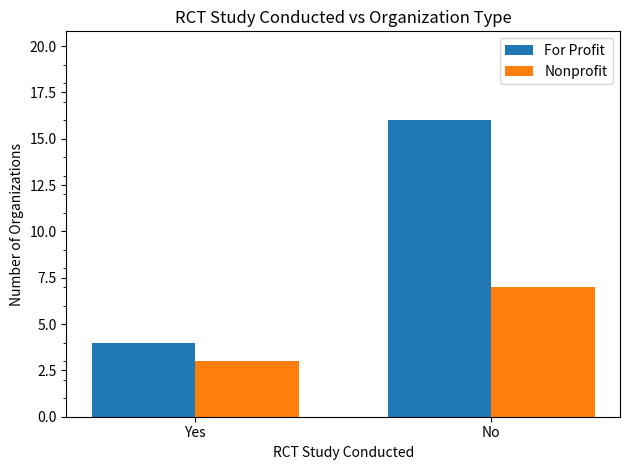

The For Profit series shows 16 at No. True or false?

True